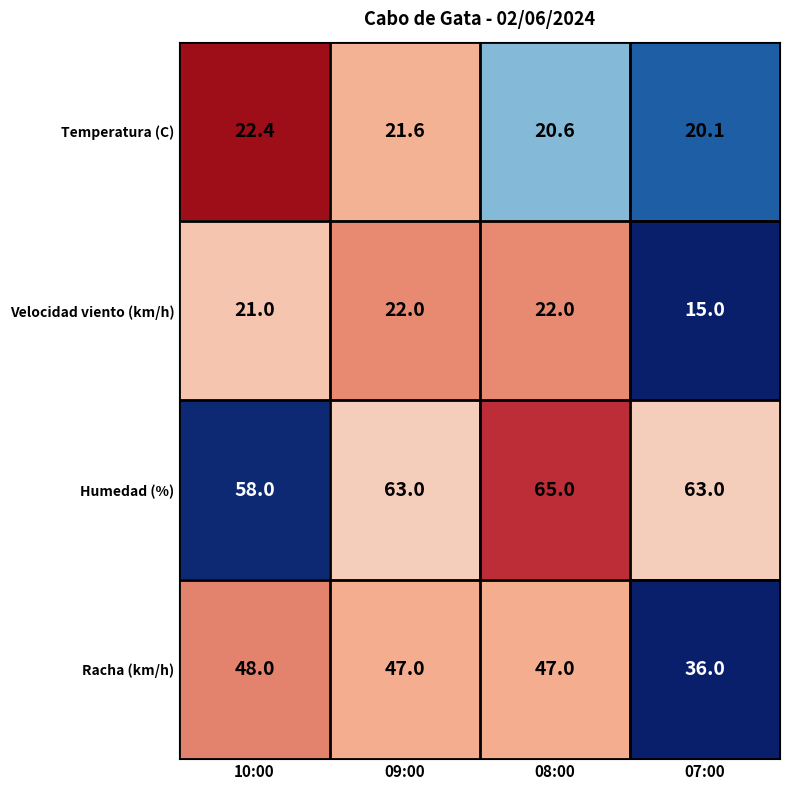

The Velocidad viento (km/h) series shows 21.0 at 10:00. True or false?

True